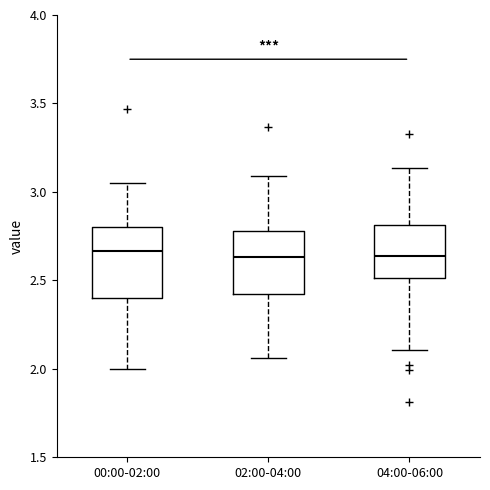

Reading left to right, read every box against the y-axis: the position of its median line, the range the box covers, and the ends of its whiskers. The values are not printed on the chart, so give them approximately, as read against the axis.

00:00-02:00: median 2.65, box 2.40 to 2.80, whiskers 2.00 to 3.05
02:00-04:00: median 2.65, box 2.45 to 2.80, whiskers 2.05 to 3.10
04:00-06:00: median 2.65, box 2.50 to 2.80, whiskers 2.10 to 3.15